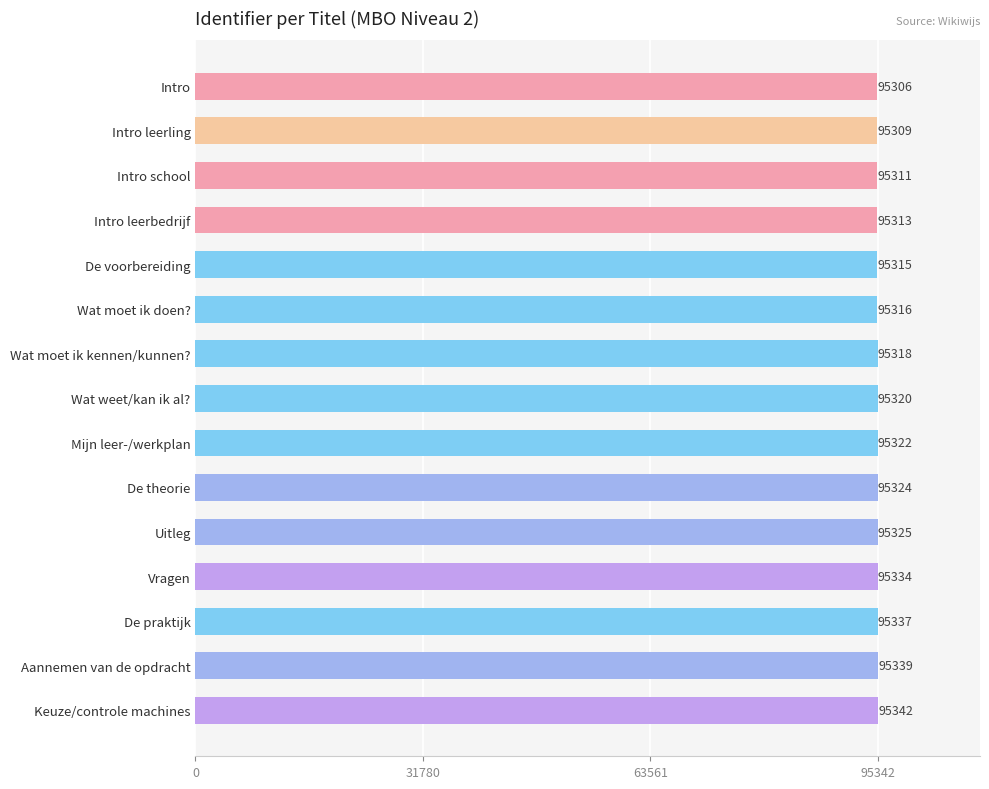

Rank the categories by value from lowest to highest.

Intro, Intro leerling, Intro school, Intro leerbedrijf, De voorbereiding, Wat moet ik doen?, Wat moet ik kennen/kunnen?, Wat weet/kan ik al?, Mijn leer-/werkplan, De theorie, Uitleg, Vragen, De praktijk, Aannemen van de opdracht, Keuze/controle machines